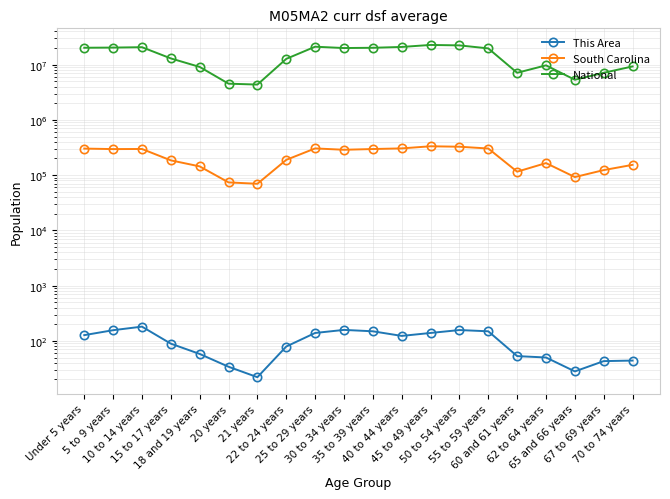

What is the difference between the highest and lowest values at Under 5 years?

20201235